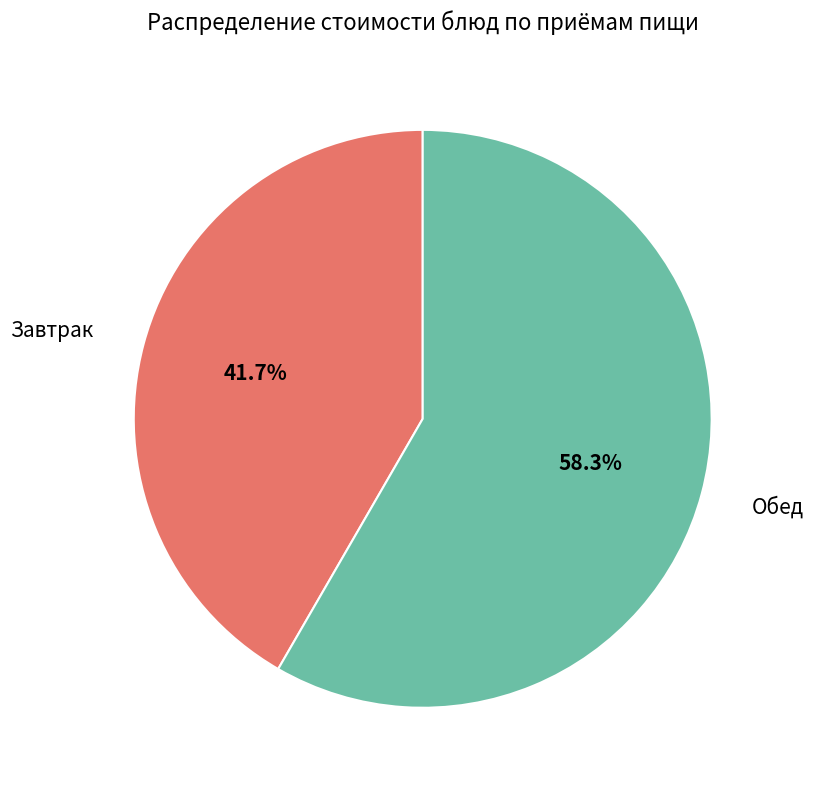

To the nearest percent, what is the average slice percentage?

50%